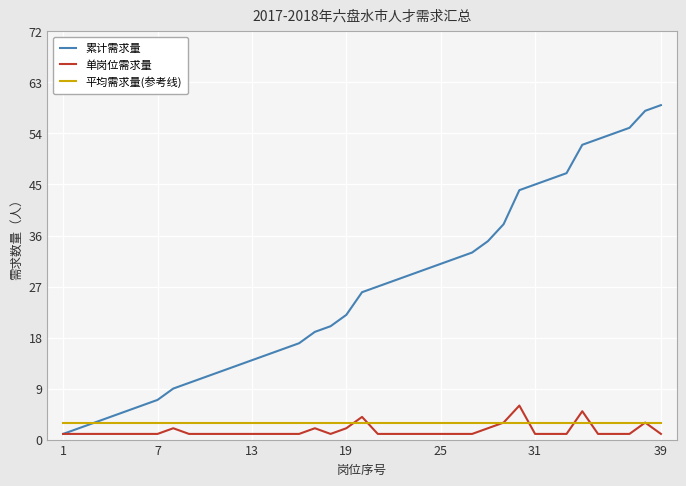

What is the difference between the second highest and minimum values in the 累计需求量 series?

57